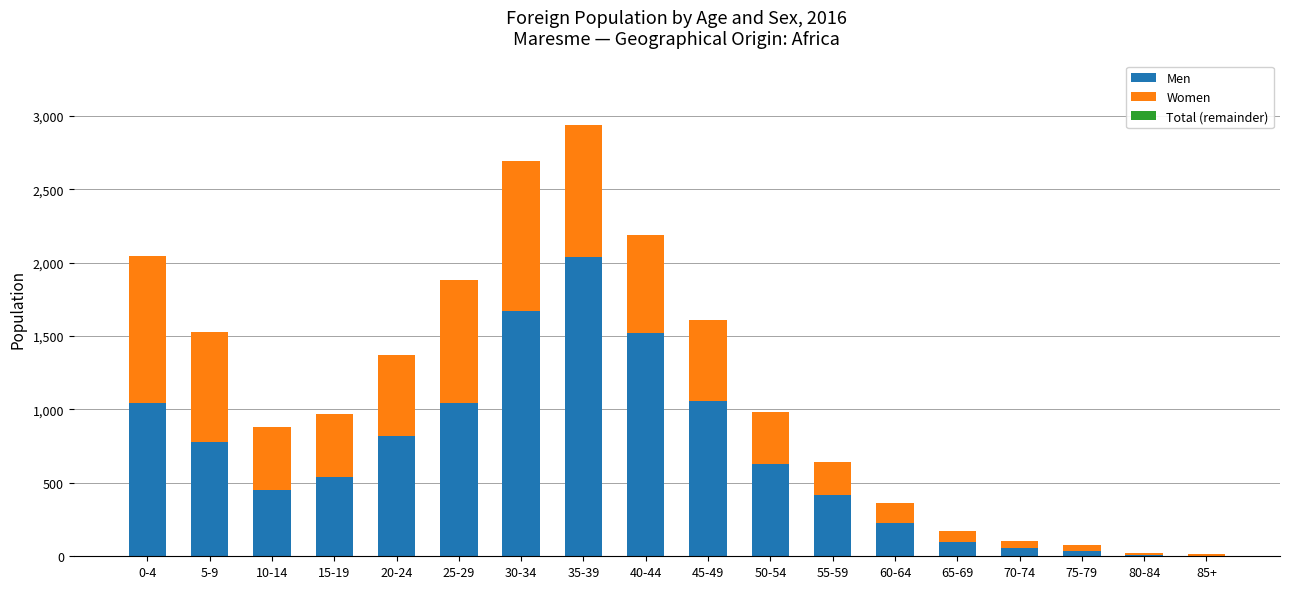

The value of Men at 55-59 is 153. True or false?

False